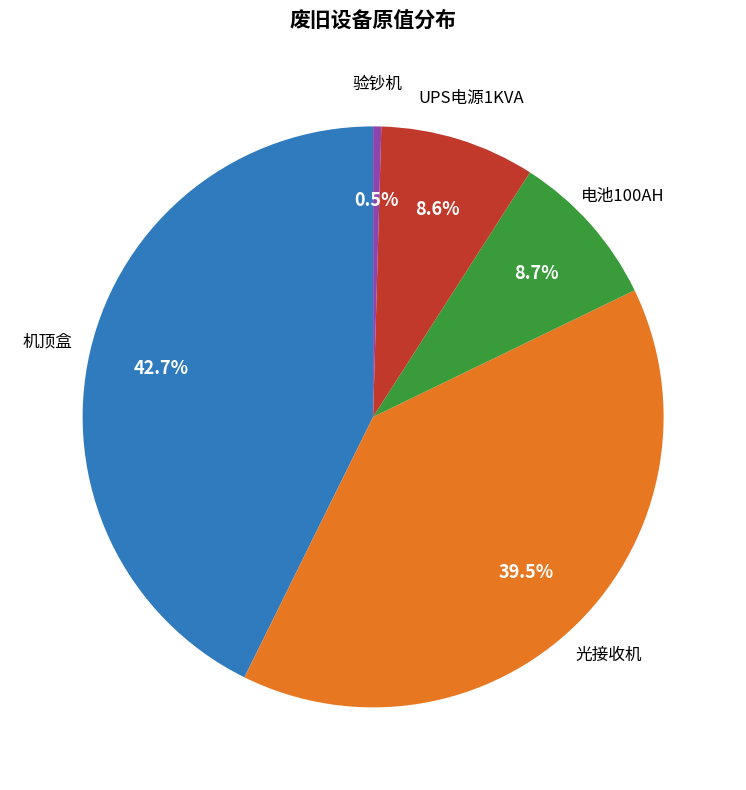

Combined, do UPS电源1KVA and 验钞机 account for over 50%?

No